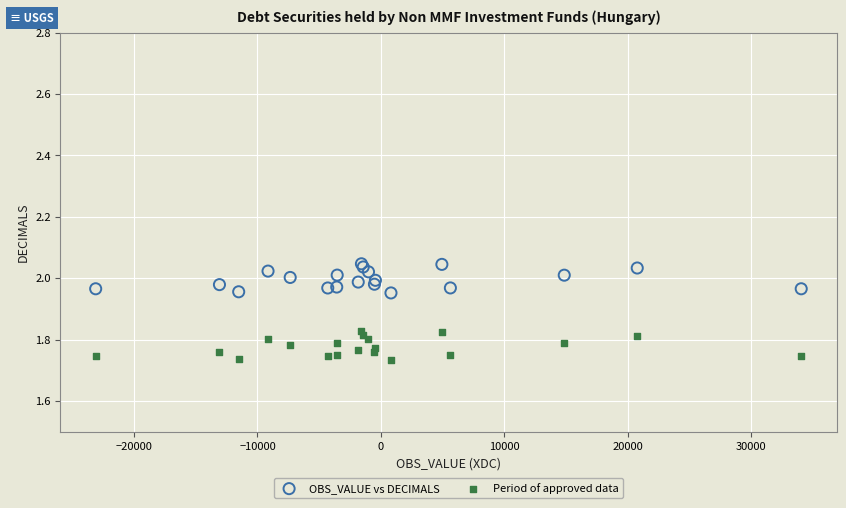

Which series reaches the maximum Y coordinate?

OBS_VALUE vs DECIMALS